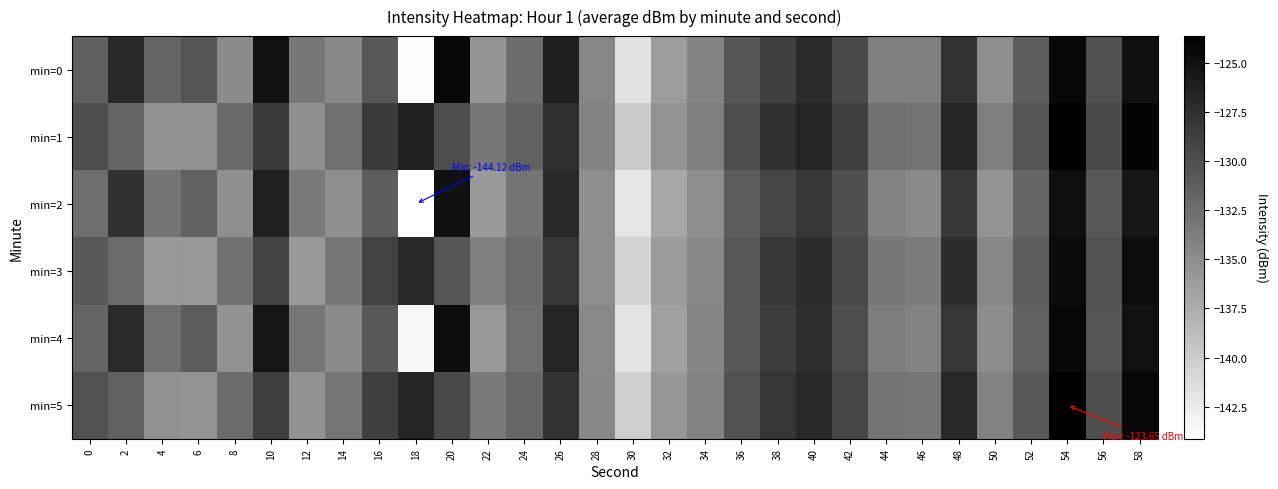

How many categories are shown in the chart?

30